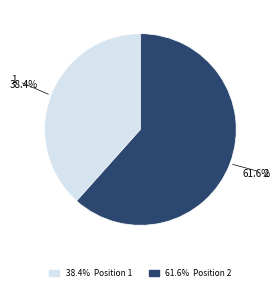

Which slice is the largest?

2